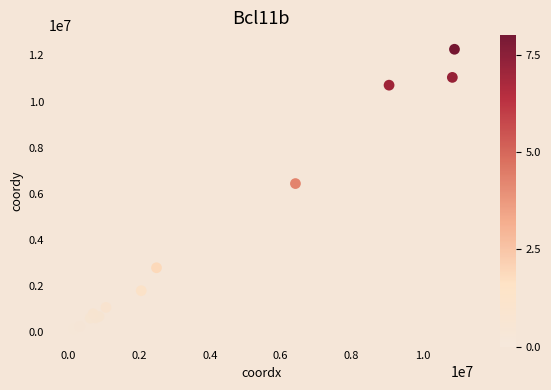

What Y value in the scatter plot is closest to 6131796?

6446842